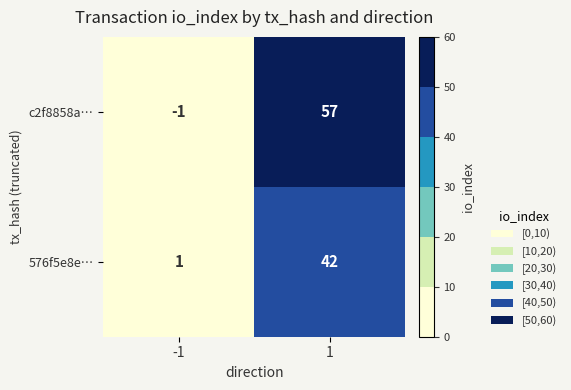

List the series in order of their peak value, lowest first.

576f5e8e…, c2f8858a…